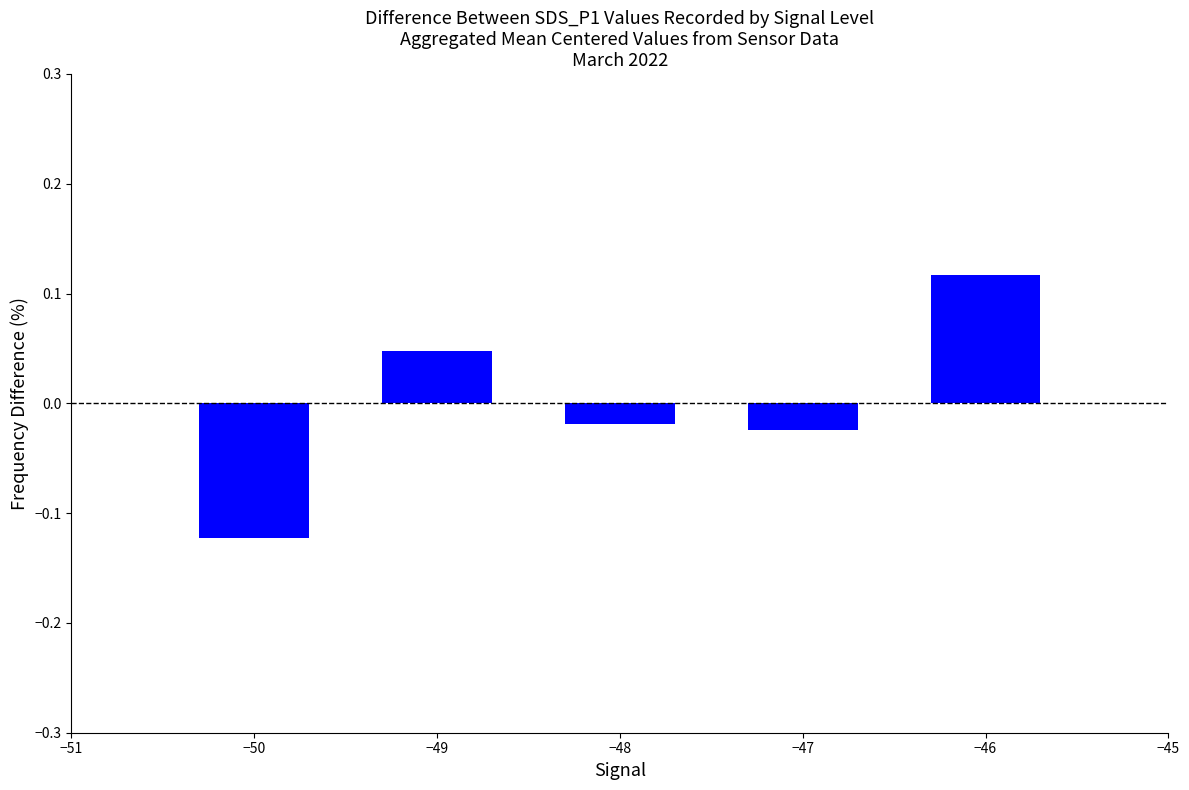

How many values are below 0?

3